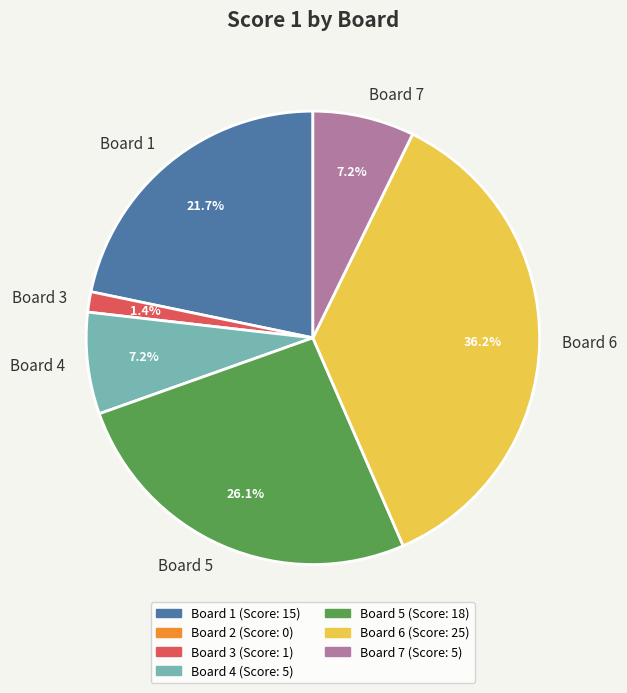

What is the largest slice in the pie chart?

Board 6